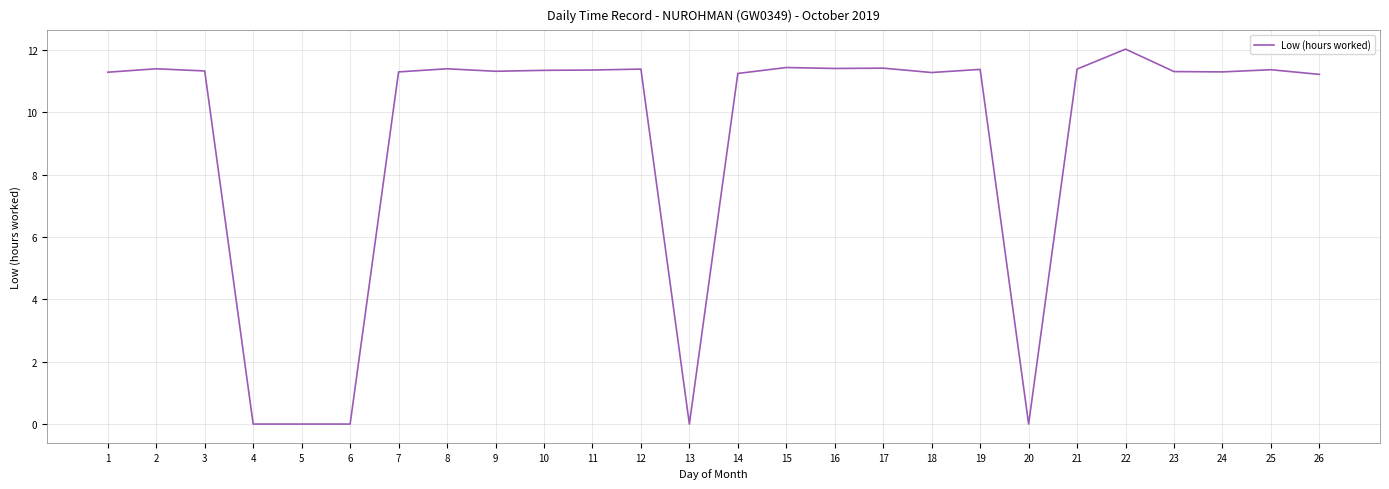

What is the difference between the maximum and minimum values?

12.0